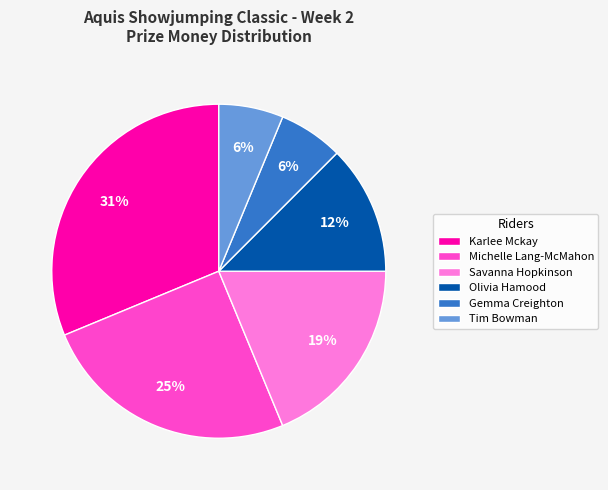

The Karlee Mckay slice represents 46% of the pie. True or false?

False